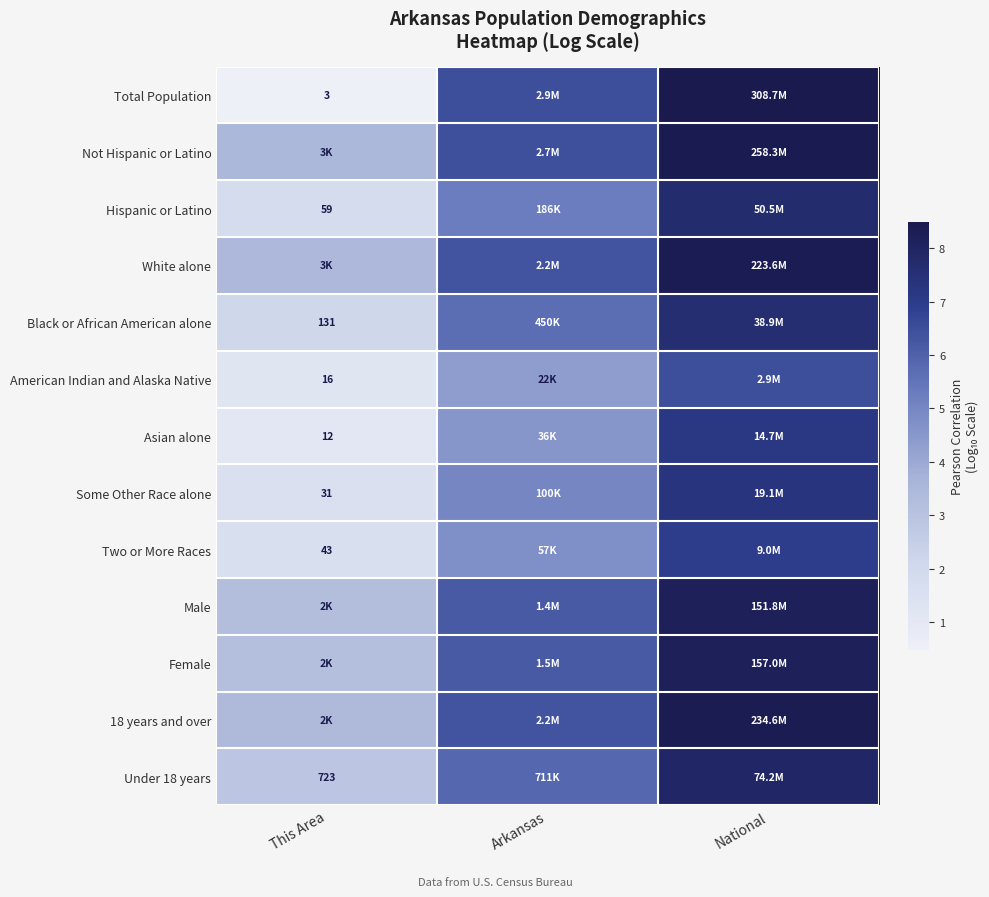

Rank the series by their maximum value, from highest to lowest.

Total Population, Not Hispanic or Latino, 18 years and over, White alone, Female, Male, Under 18 years, Hispanic or Latino, Black or African American alone, Some Other Race alone, Asian alone, Two or More Races, American Indian and Alaska Native